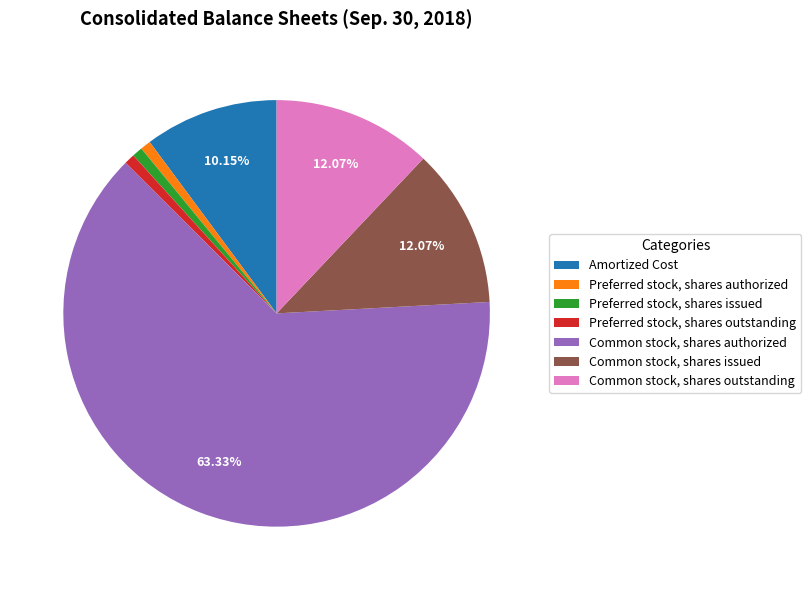

How much of the chart is everything except Common stock, shares outstanding?

87.9%